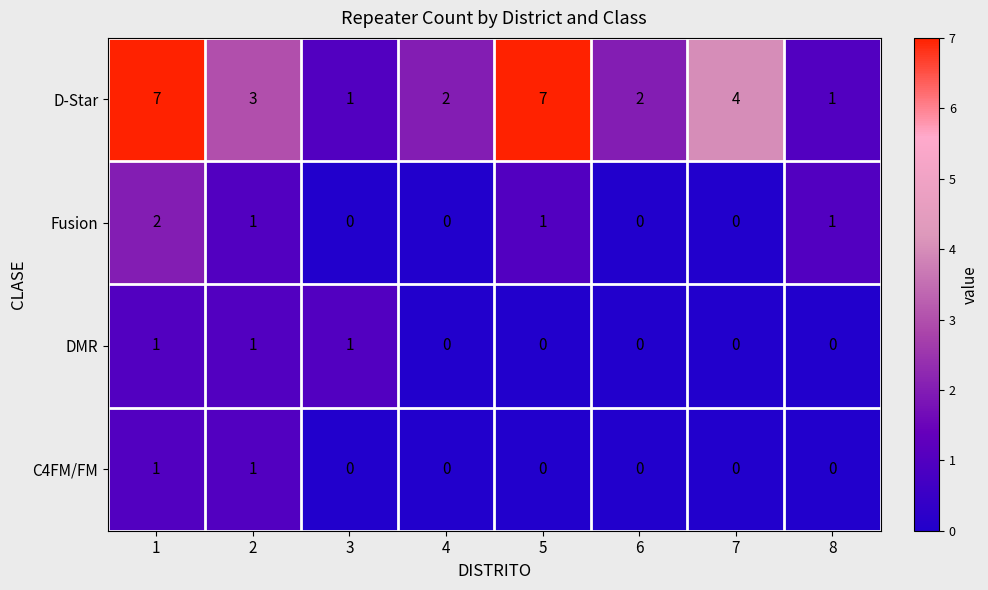

What is the total value across all series at 1?

11